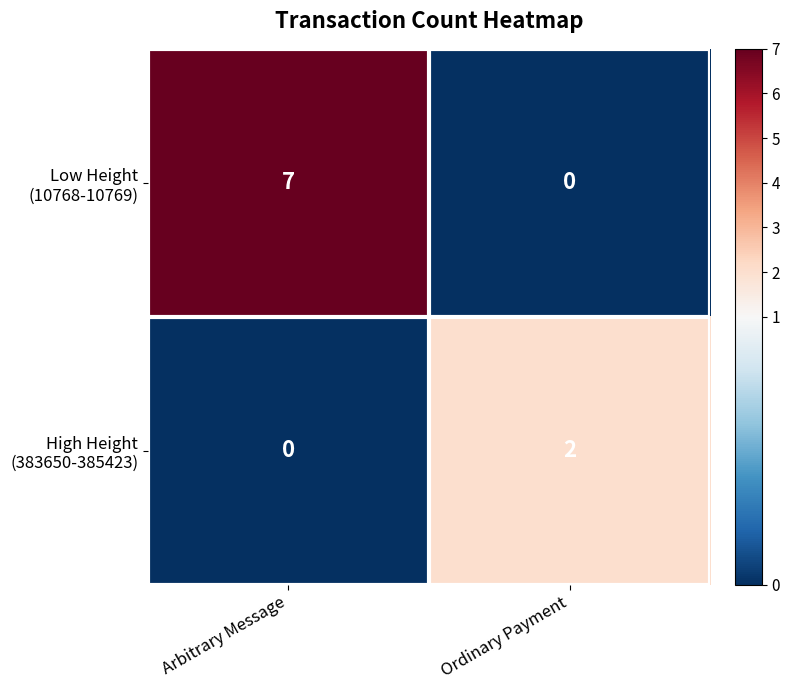

Which category has the highest value across all series?

Arbitrary Message